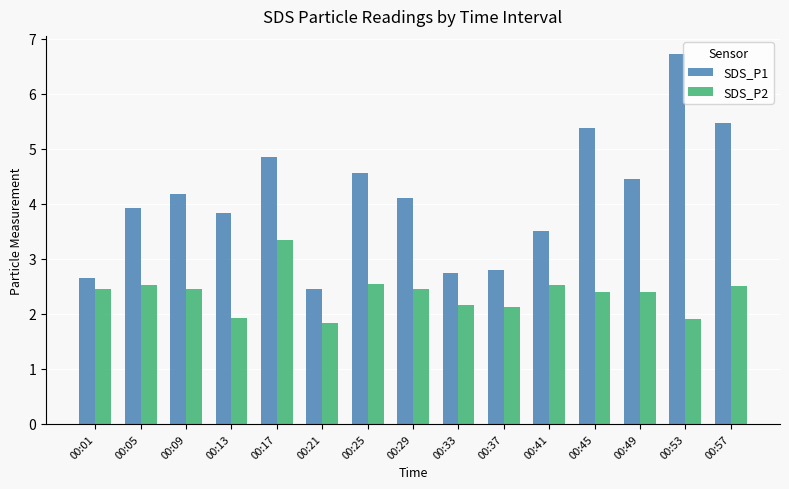

Which label corresponds to the largest value in the chart?

00:53